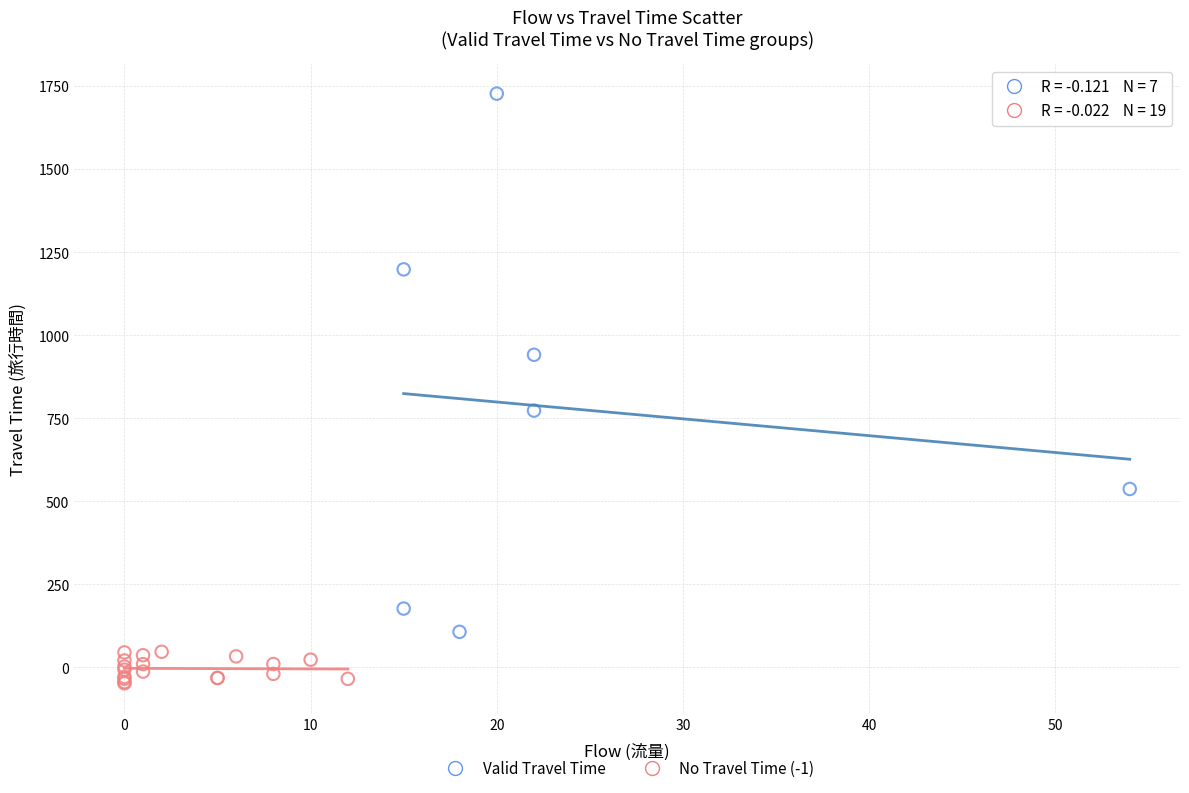

What are all the series names shown in the legend?

Valid Travel Time, No Travel Time (-1)